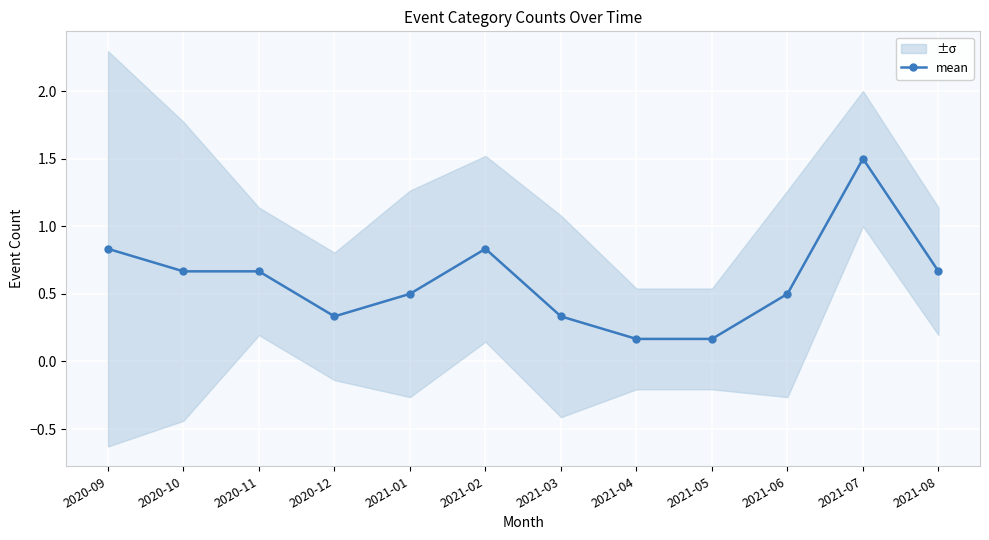

List the labels in order of value, smallest first.

2021-04, 2021-05, 2020-12, 2021-03, 2021-01, 2021-06, 2020-10, 2020-11, 2021-08, 2020-09, 2021-02, 2021-07